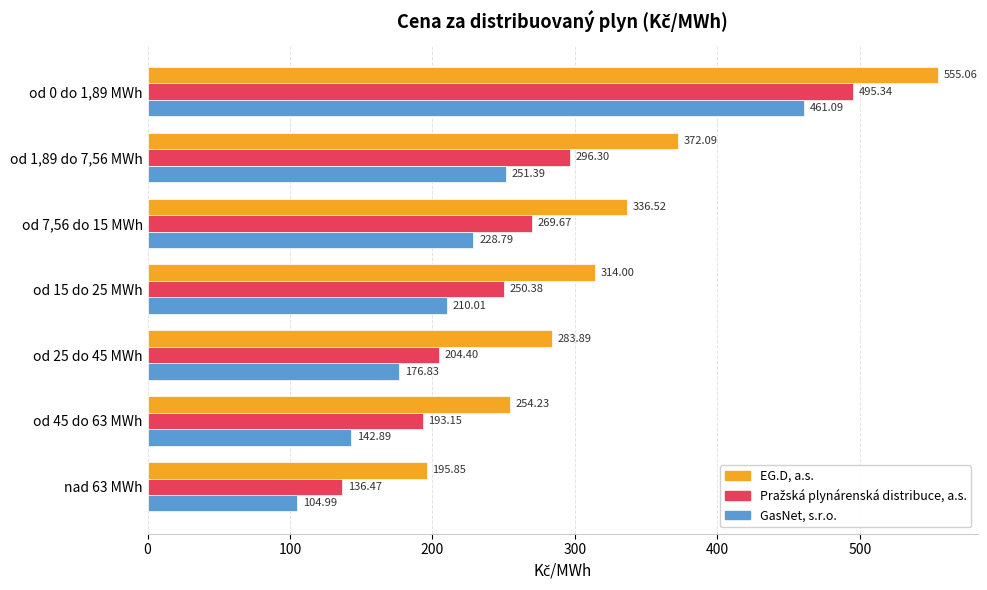

What is the difference between the maximum and minimum values in the EG.D, a.s. series?

359.2